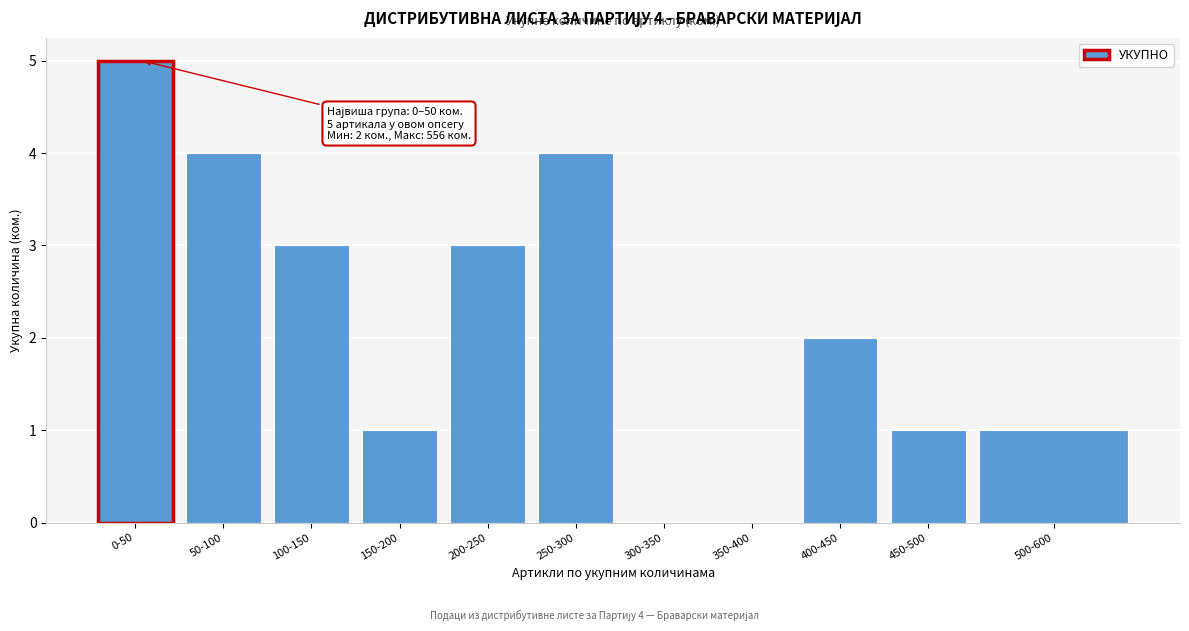

Reading right to left, extract all data points from this chart.

500-600=1	450-500=1	400-450=2	350-400=0	300-350=0	250-300=4	200-250=3	150-200=1	100-150=3	50-100=4	0-50=5